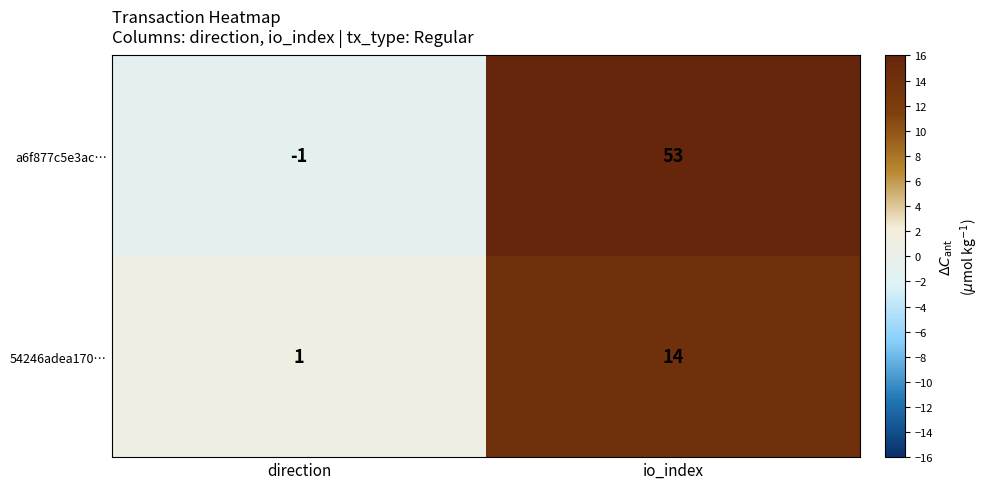

Reading right to left, list all the values displayed in this chart.

a6f877c5e3ac…: io_index=53	direction=-1
54246adea170…: io_index=14	direction=1